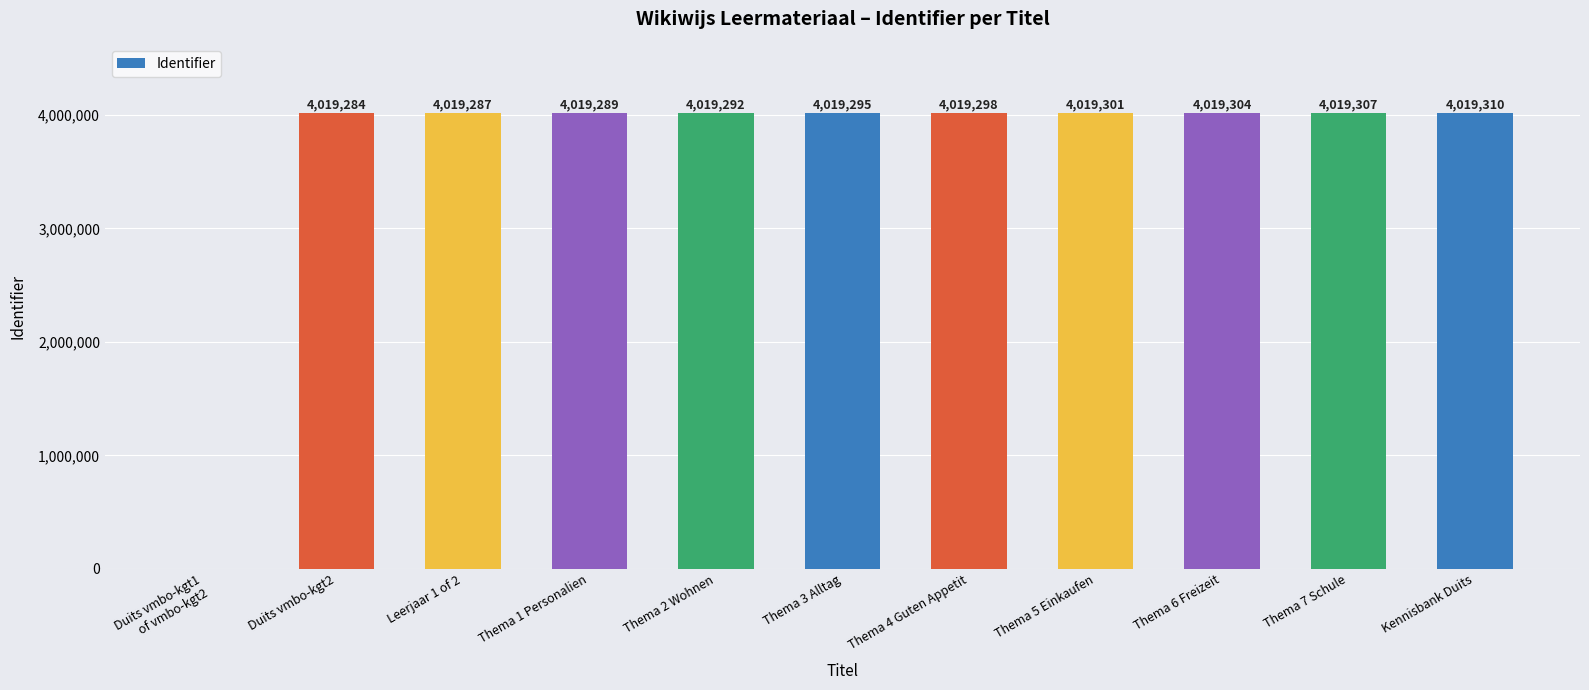

How many positive values are there?

10